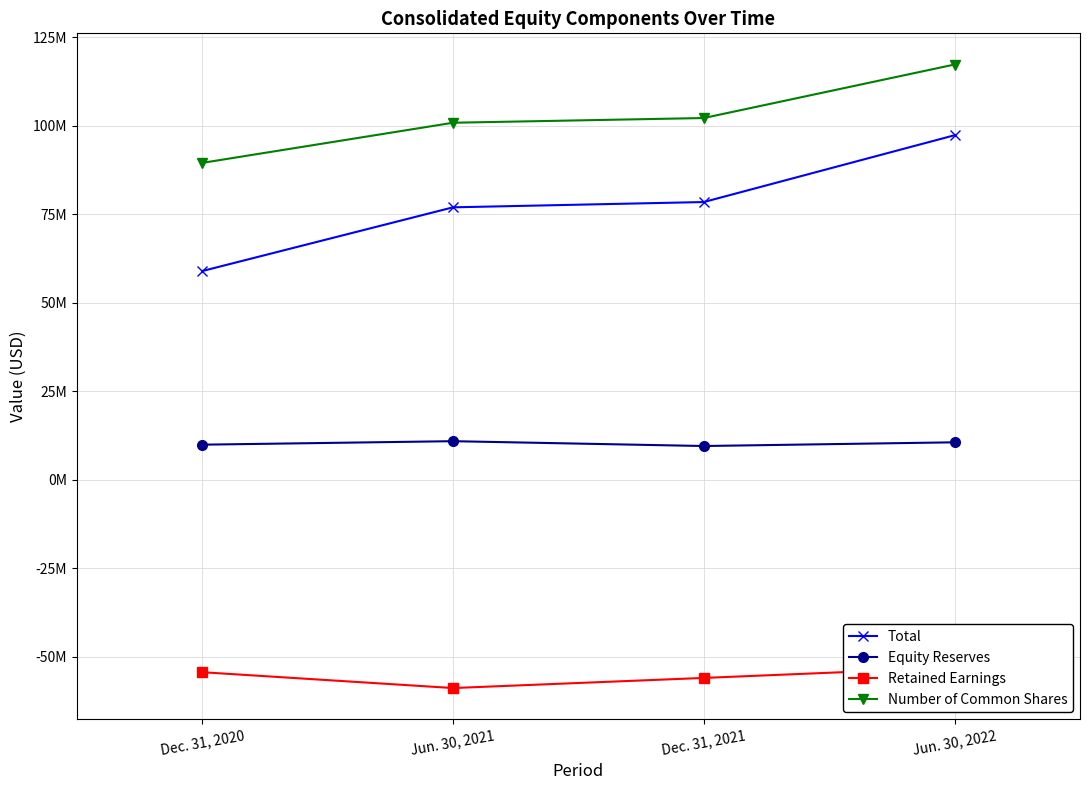

Between Dec. 31, 2021 and Jun. 30, 2022, which series saw the biggest shift?

Total